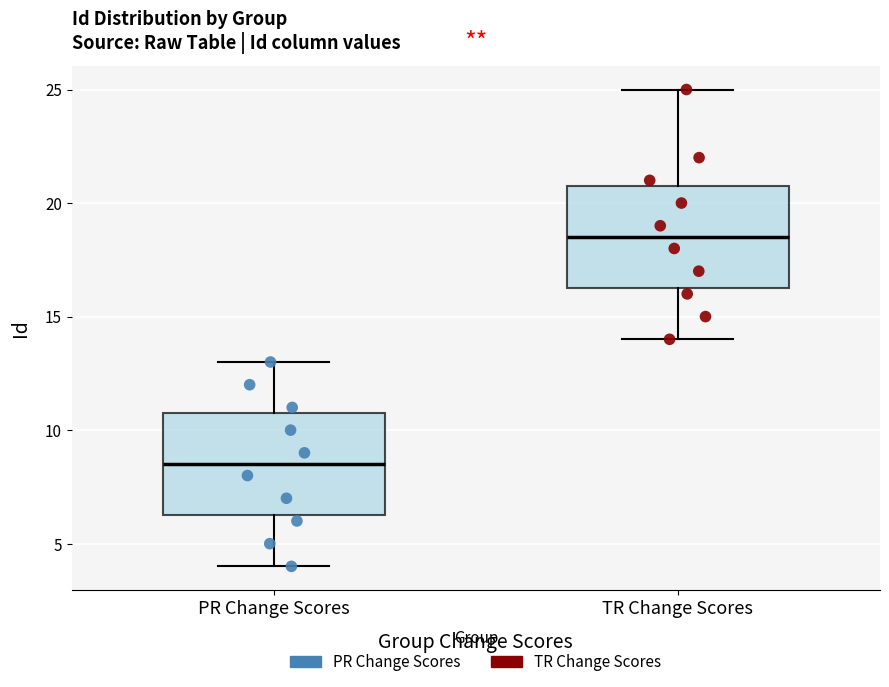

Reading left to right, transcribe this box plot: for each box, give where its median line is, the range the box spans, and where its two whiskers end, as read against the y-axis. The values are not printed on the chart, so give them approximately, as read against the axis.

PR Change Scores: median 8.5, box 6.5 to 11.0, whiskers 4.0 to 13.0
TR Change Scores: median 18.5, box 16.5 to 21.0, whiskers 14.0 to 25.0